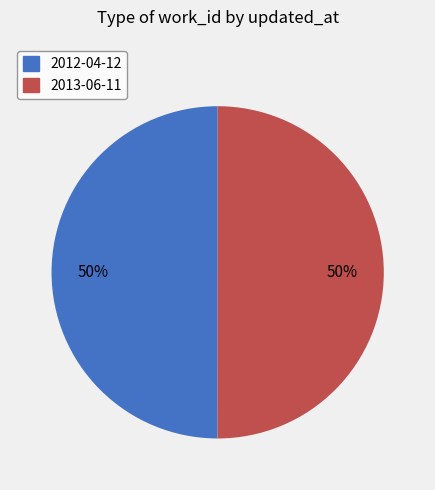

To the nearest percent, what is the combined percentage of 2013-06-11 and 2012-04-12?

100%